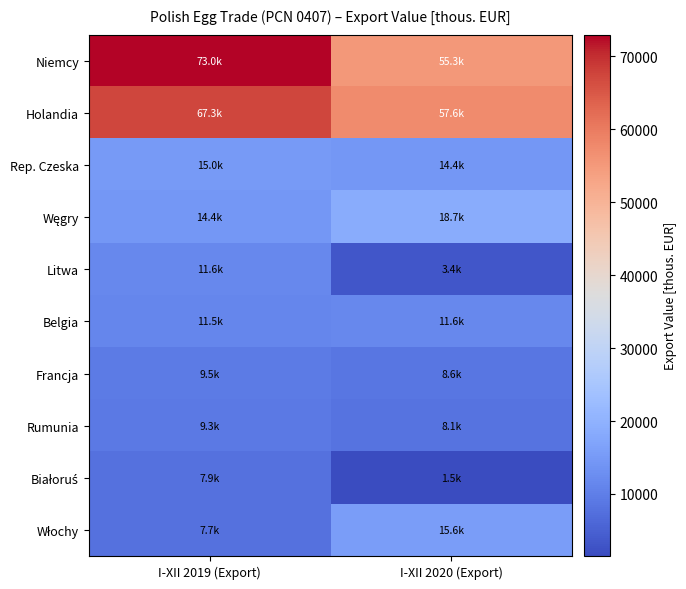

What is the difference between the highest and lowest values at I-XII 2020 (Export)?

56073.4